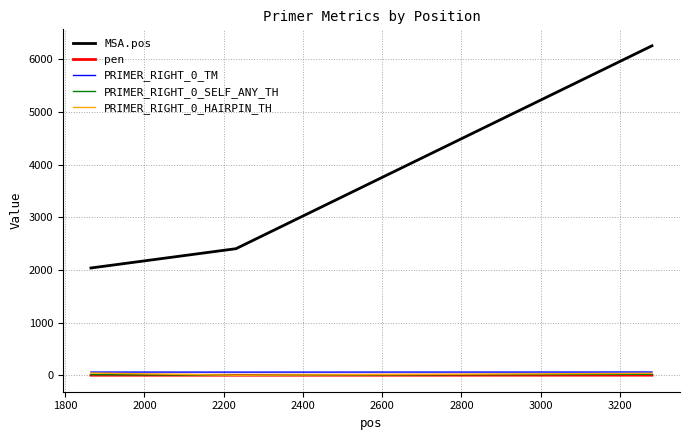

What is the maximum value shown in the chart?

6253.0